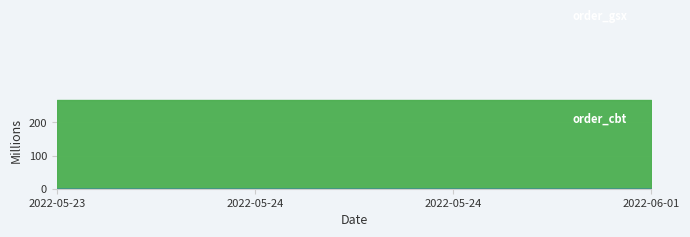

List the labels in order of order_gsx value, smallest first.

2022-05-23, 2022-05-24, 2022-05-24, 2022-06-01